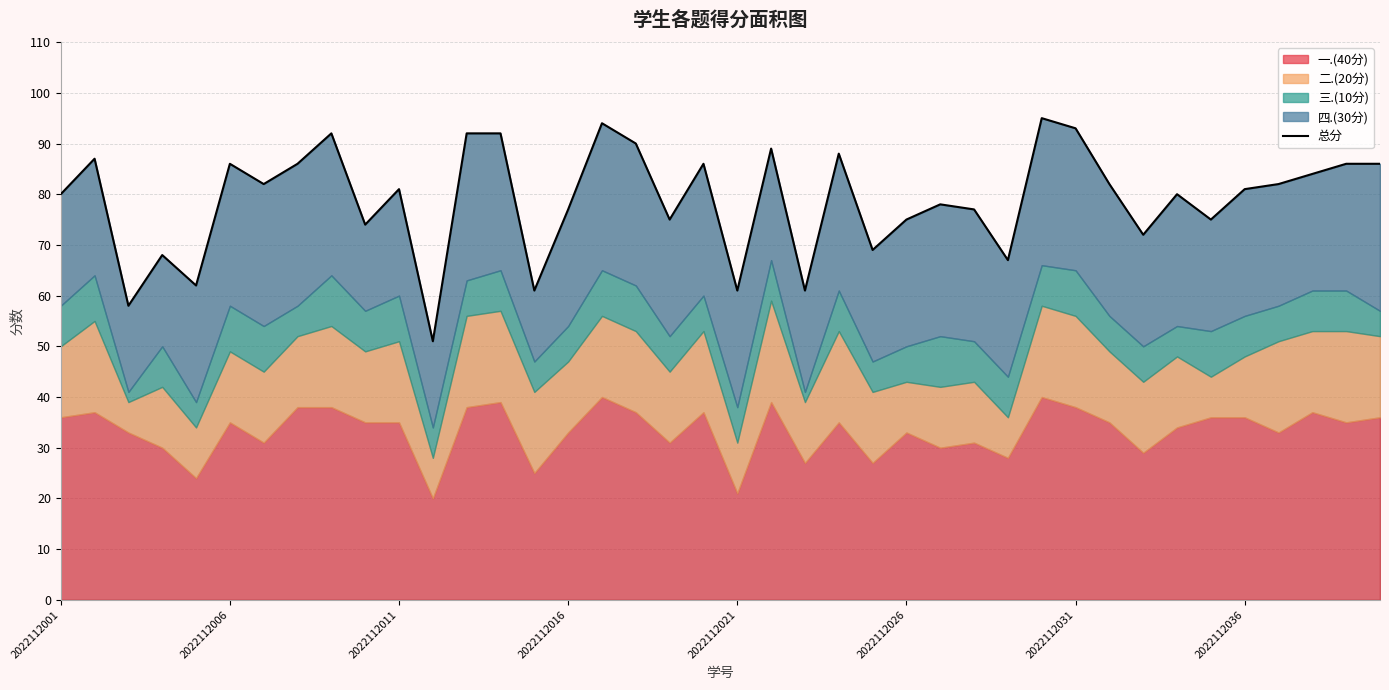

What is the value of the 20th point from the left?

86